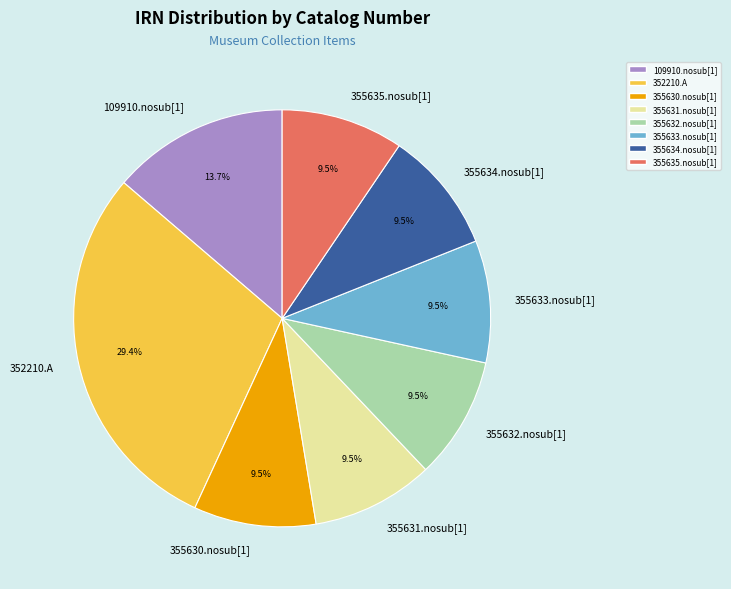

To the nearest percent, what is the average slice percentage?

12%